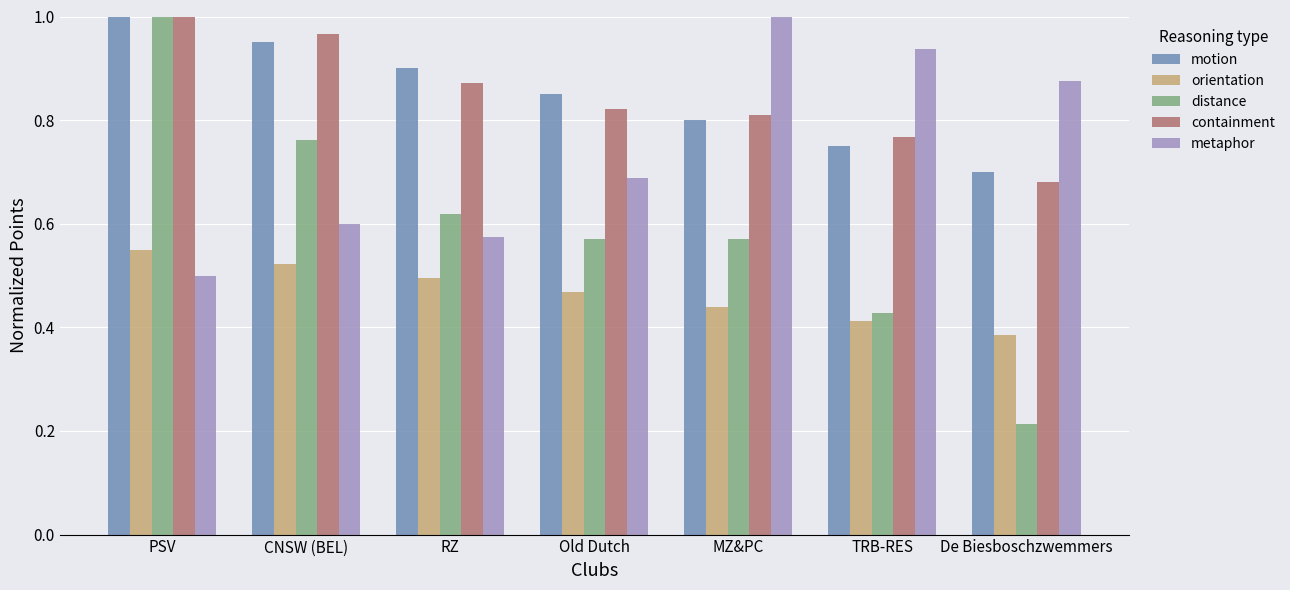

At which label is distance closest to 0?

De Biesboschzwemmers